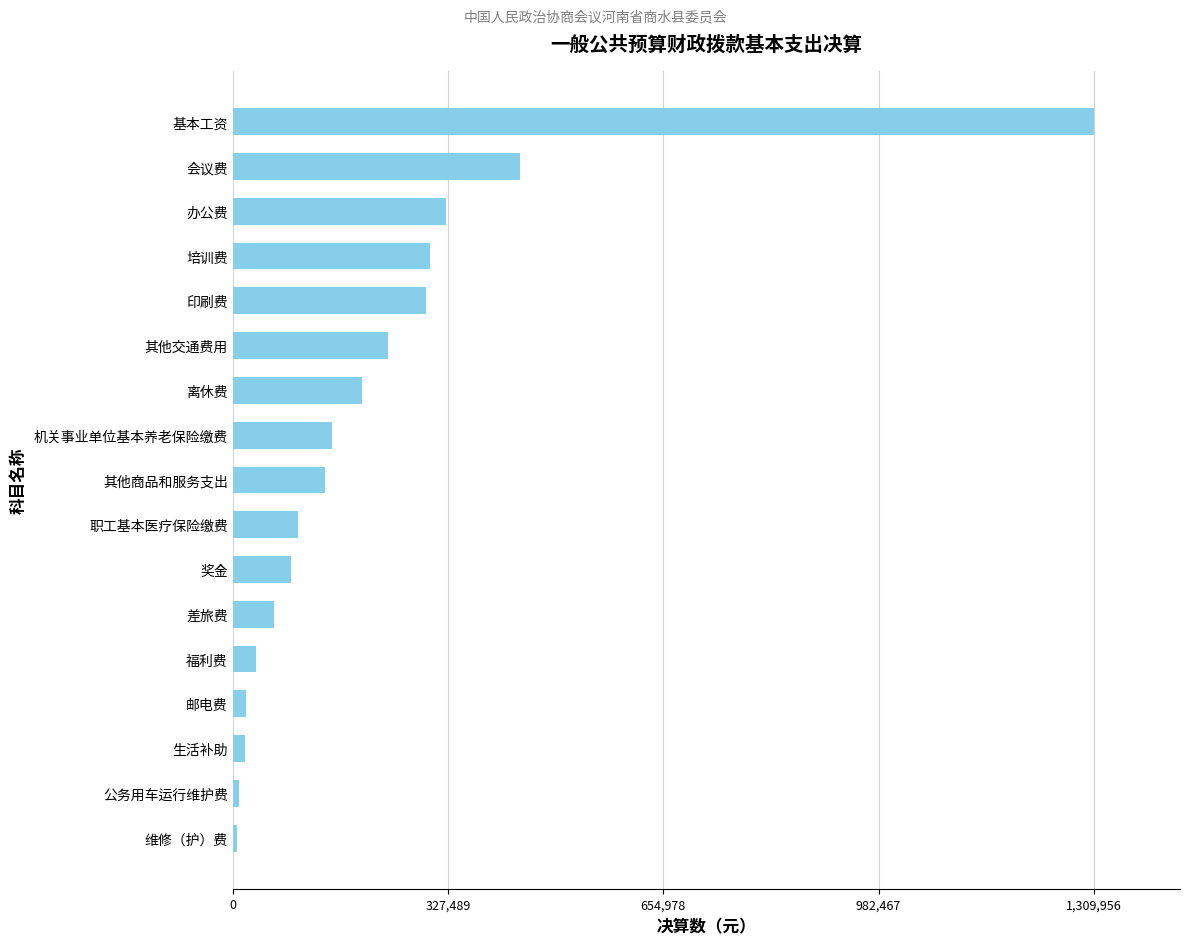

What is the smallest value displayed?

6060.0